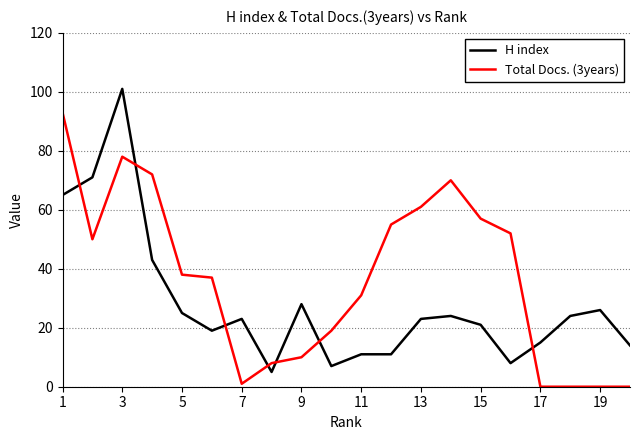

What is the highest value of the H index series?

101